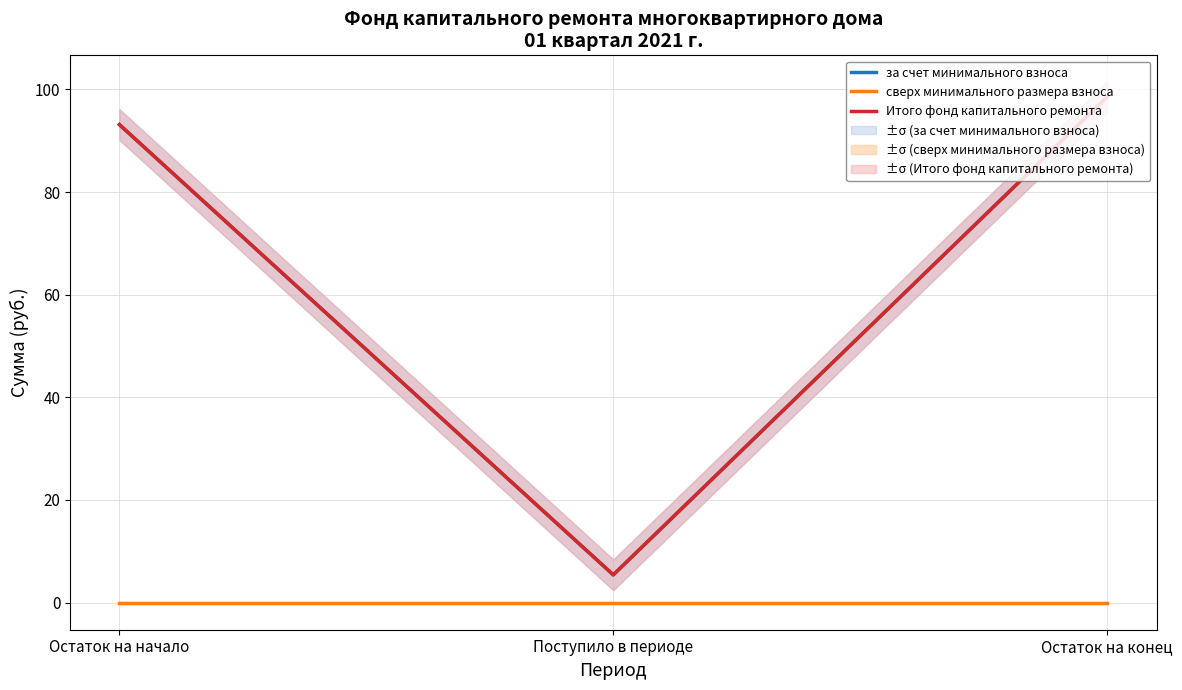

At which label is сверх минимального размера взноса closest to 0?

Остаток на начало